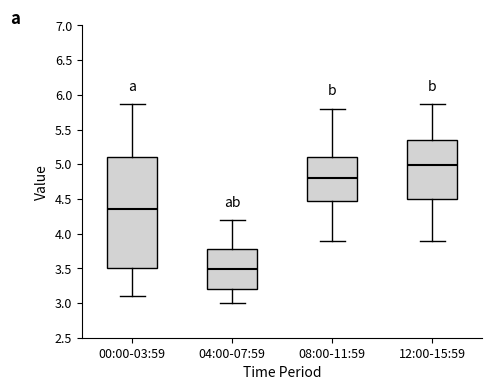

Reading left to right, read every box against the y-axis: the position of its median line, the range the box covers, and the ends of its whiskers. The values are not printed on the chart, so give them approximately, as read against the axis.

00:00-03:59: median 4.35, box 3.50 to 5.10, whiskers 3.10 to 5.85
04:00-07:59: median 3.50, box 3.20 to 3.80, whiskers 3.00 to 4.20
08:00-11:59: median 4.80, box 4.50 to 5.10, whiskers 3.90 to 5.80
12:00-15:59: median 5.00, box 4.50 to 5.35, whiskers 3.90 to 5.85